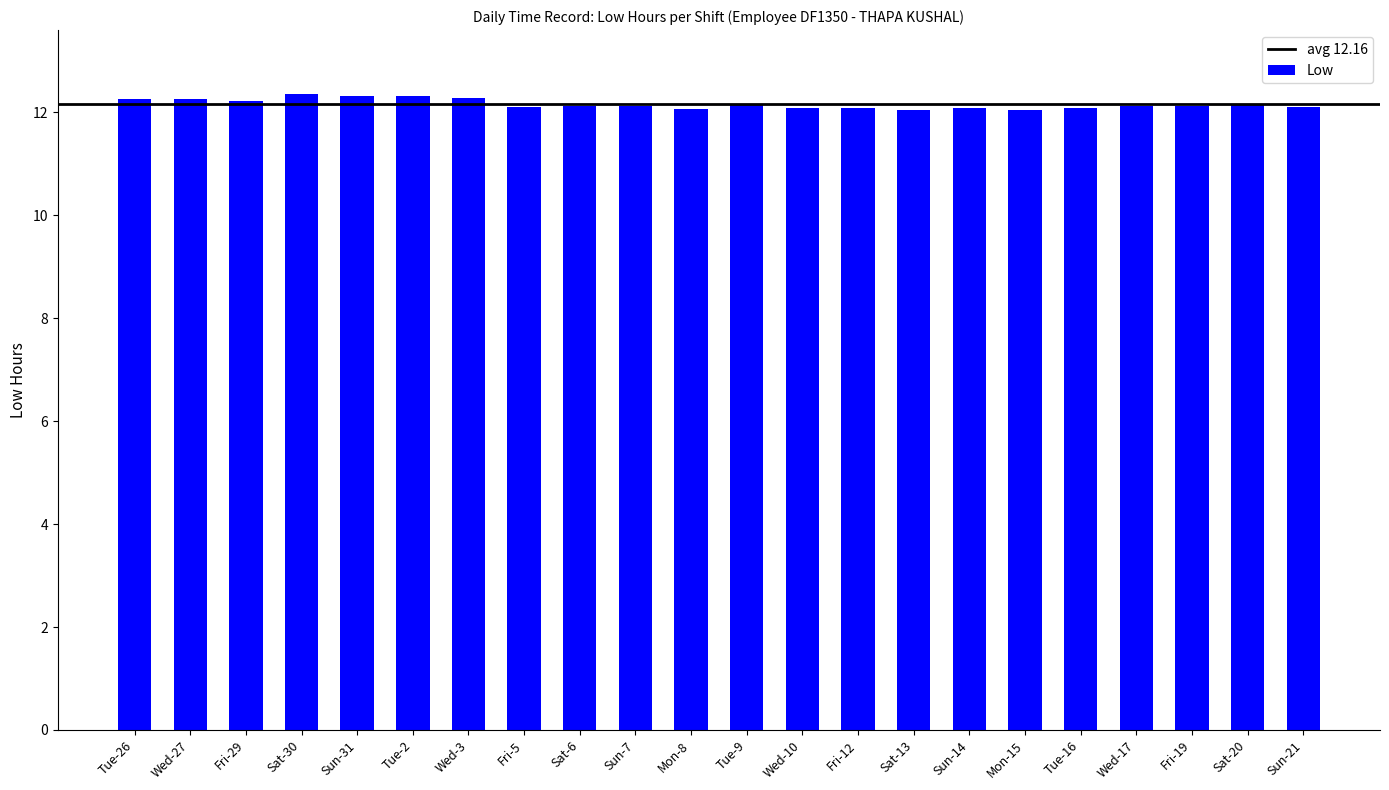

What is the sum of the values at Sat-13 and Sun-31?

24.4